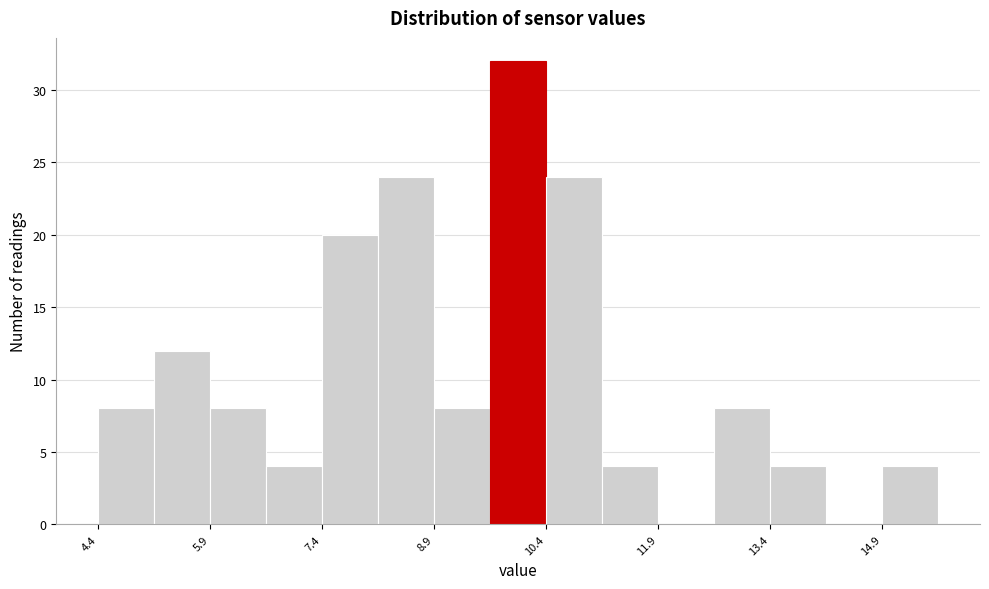

Read against the x-axis, roughly where is the centre of the tallest bar?

10.0